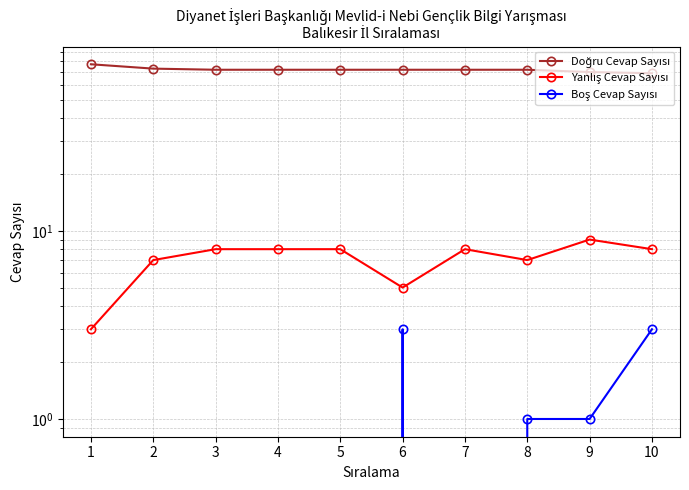

How many values in the Yanlış Cevap Sayısı series exceed 8?

1